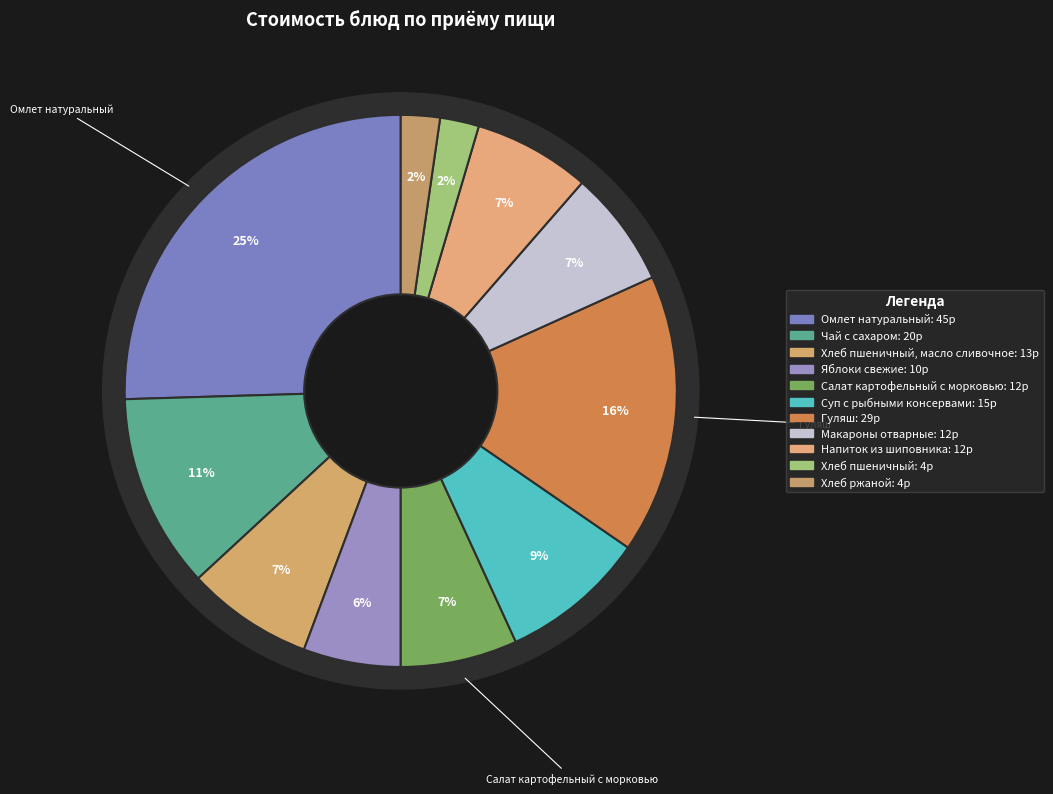

Which slice is the largest?

Омлет натуральный